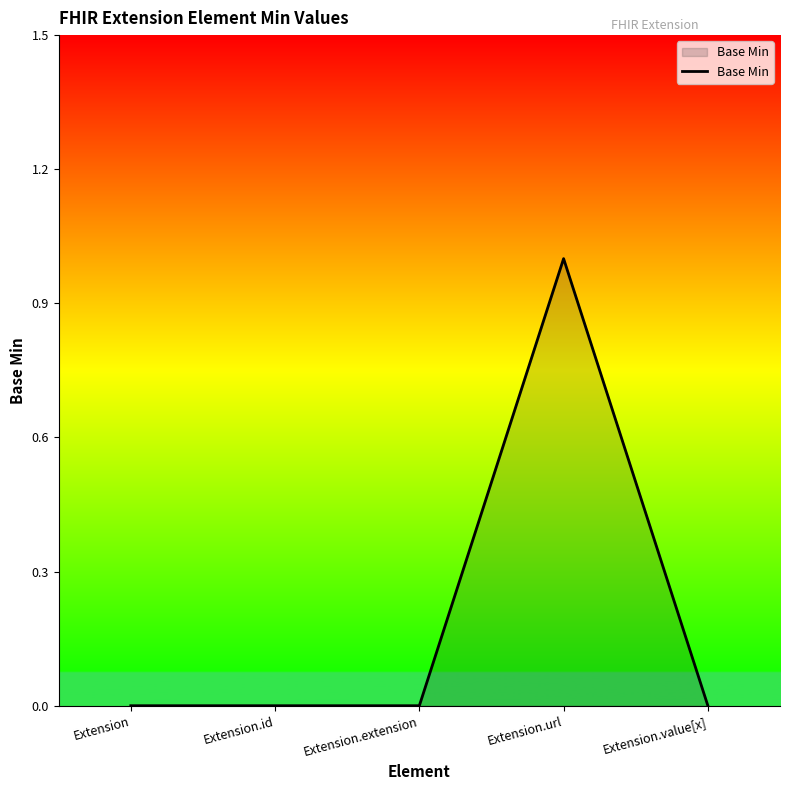

What position from the left is Extension.url?

4